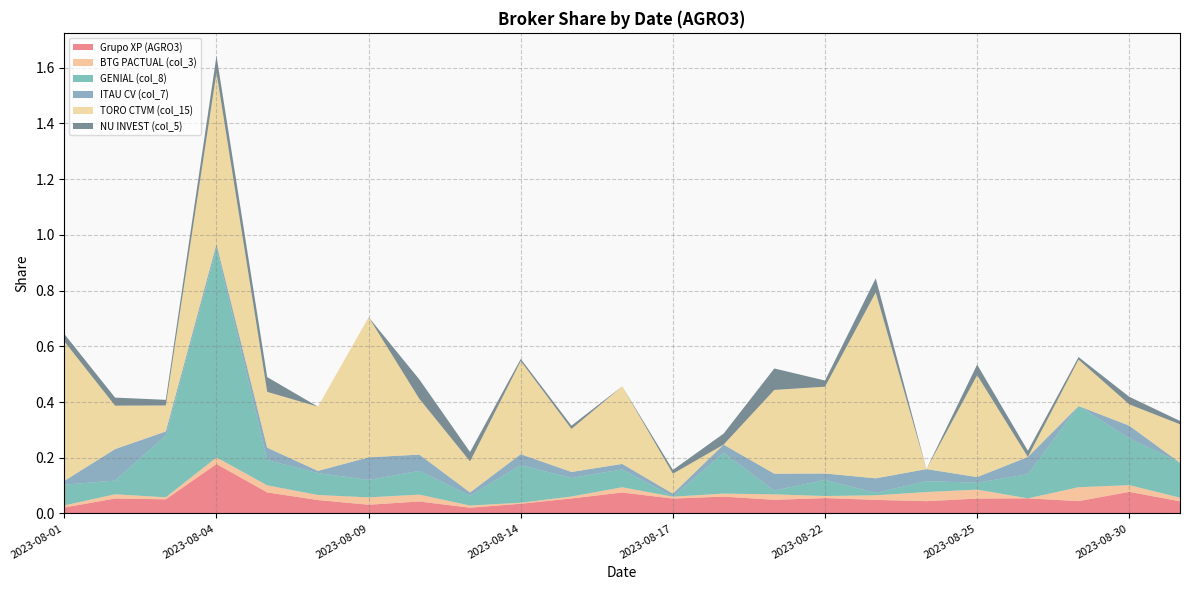

Reading left to right, what are all the values shown in this chart?

Grupo XP (AGRO3): 2023-08-01=0.0	2023-08-02=0.1	2023-08-03=0.1	2023-08-04=0.2	2023-08-07=0.1	2023-08-08=0.0	2023-08-09=0.0	2023-08-10=0.0	2023-08-11=0.0	2023-08-14=0.0	2023-08-15=0.1	2023-08-16=0.1	2023-08-17=0.1	2023-08-18=0.1	2023-08-21=0.0	2023-08-22=0.1	2023-08-23=0.0	2023-08-24=0.0	2023-08-25=0.1	2023-08-28=0.1	2023-08-29=0.0	2023-08-30=0.1	2023-08-31=0.0
BTG PACTUAL (col_3): 2023-08-01=0.0	2023-08-02=0.0	2023-08-03=0.0	2023-08-04=0.0	2023-08-07=0.0	2023-08-08=0.0	2023-08-09=0.0	2023-08-10=0.0	2023-08-11=0.0	2023-08-14=0.0	2023-08-15=0.0	2023-08-16=0.0	2023-08-17=0.0	2023-08-18=0.0	2023-08-21=0.0	2023-08-22=0.0	2023-08-23=0.0	2023-08-24=0.0	2023-08-25=0.0	2023-08-28=0.0	2023-08-29=0.1	2023-08-30=0.0	2023-08-31=0.0
GENIAL (col_8): 2023-08-01=0.1	2023-08-02=0.0	2023-08-03=0.2	2023-08-04=0.8	2023-08-07=0.1	2023-08-08=0.1	2023-08-09=0.1	2023-08-10=0.1	2023-08-11=0.0	2023-08-14=0.1	2023-08-15=0.1	2023-08-16=0.1	2023-08-17=0.0	2023-08-18=0.1	2023-08-21=0.0	2023-08-22=0.1	2023-08-23=0.0	2023-08-24=0.0	2023-08-25=0.0	2023-08-28=0.1	2023-08-29=0.3	2023-08-30=0.2	2023-08-31=0.1
ITAU CV (col_7): 2023-08-01=0.0	2023-08-02=0.1	2023-08-03=0.0	2023-08-04=0.0	2023-08-07=0.0	2023-08-08=0.0	2023-08-09=0.1	2023-08-10=0.1	2023-08-11=0.0	2023-08-14=0.0	2023-08-15=0.0	2023-08-16=0.0	2023-08-17=0.0	2023-08-18=0.0	2023-08-21=0.1	2023-08-22=0.0	2023-08-23=0.1	2023-08-24=0.0	2023-08-25=0.0	2023-08-28=0.1	2023-08-29=0.0	2023-08-30=0.0	2023-08-31=0.0
TORO CTVM (col_15): 2023-08-01=0.5	2023-08-02=0.2	2023-08-03=0.1	2023-08-04=0.6	2023-08-07=0.2	2023-08-08=0.2	2023-08-09=0.5	2023-08-10=0.2	2023-08-11=0.1	2023-08-14=0.3	2023-08-15=0.2	2023-08-16=0.3	2023-08-17=0.1	2023-08-18=0.0	2023-08-21=0.3	2023-08-22=0.3	2023-08-23=0.7	2023-08-24=0.0	2023-08-25=0.4	2023-08-28=0.0	2023-08-29=0.2	2023-08-30=0.1	2023-08-31=0.1
NU INVEST (col_5): 2023-08-01=0.0	2023-08-02=0.0	2023-08-03=0.0	2023-08-04=0.1	2023-08-07=0.1	2023-08-08=0.0	2023-08-09=0.0	2023-08-10=0.1	2023-08-11=0.0	2023-08-14=0.0	2023-08-15=0.0	2023-08-16=0.0	2023-08-17=0.0	2023-08-18=0.0	2023-08-21=0.1	2023-08-22=0.0	2023-08-23=0.1	2023-08-24=0.0	2023-08-25=0.0	2023-08-28=0.0	2023-08-29=0.0	2023-08-30=0.0	2023-08-31=0.0